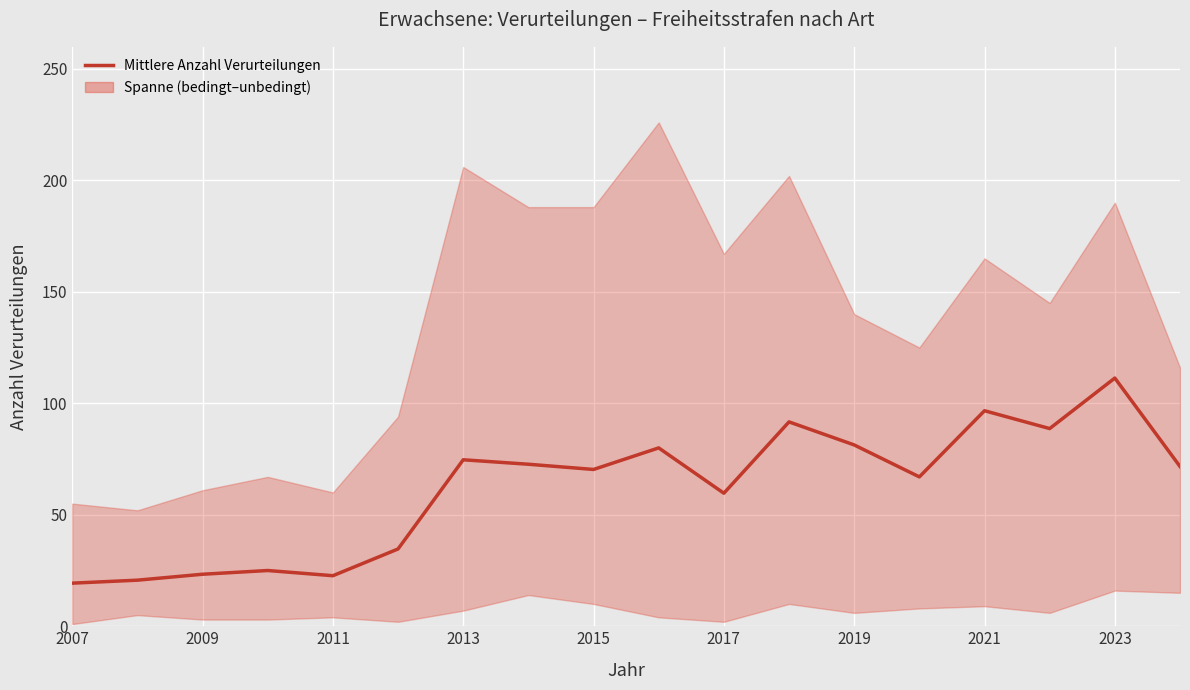

How many interior local valleys (lower than both neighbors) does the data have?

5